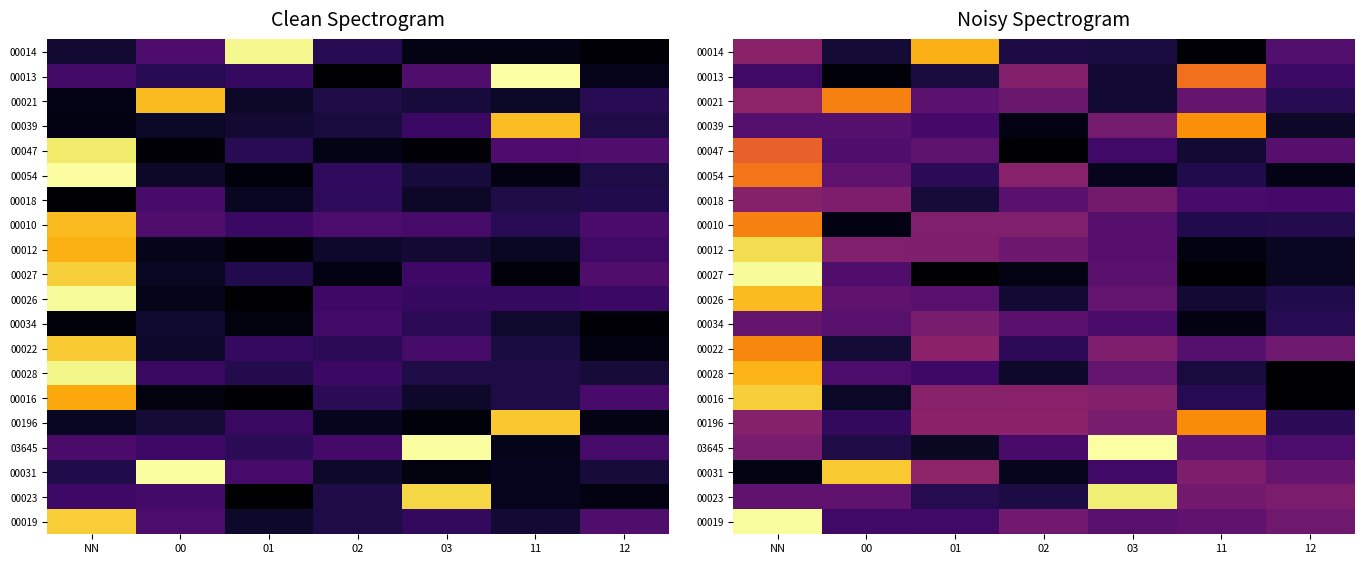

Between 03 and NN, which is larger?

NN